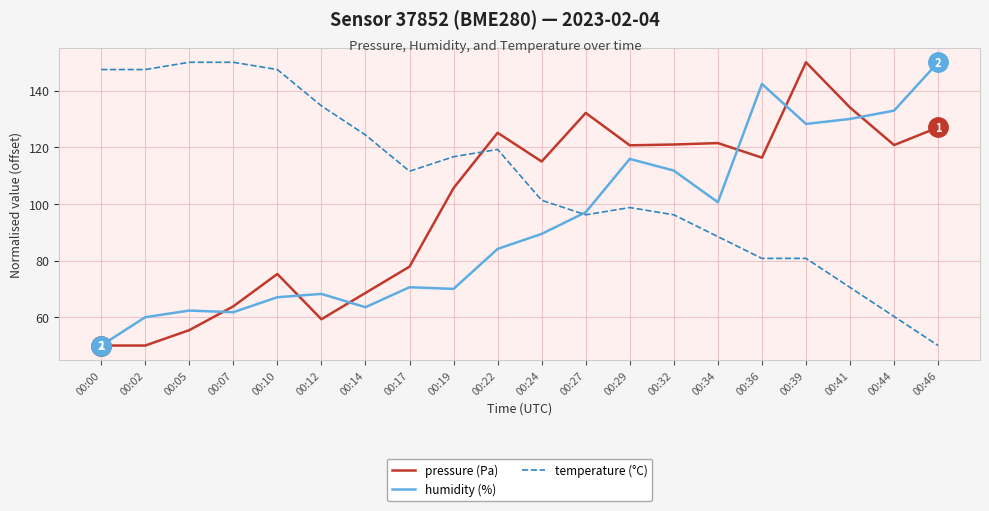

Which series changed the most between 00:05 and 00:19?

pressure (Pa)